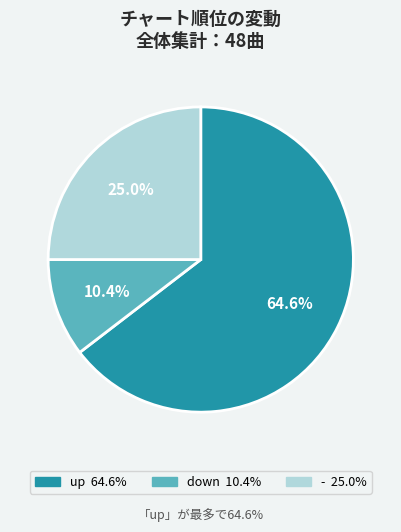

To the nearest percent, what is the combined percentage of down and up?

75%